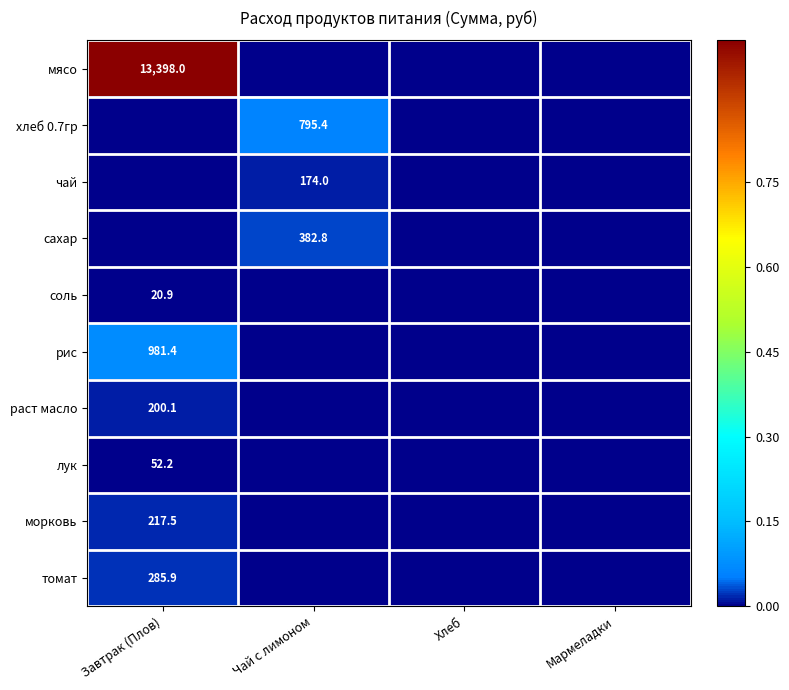

How many categories are shown in the chart?

4